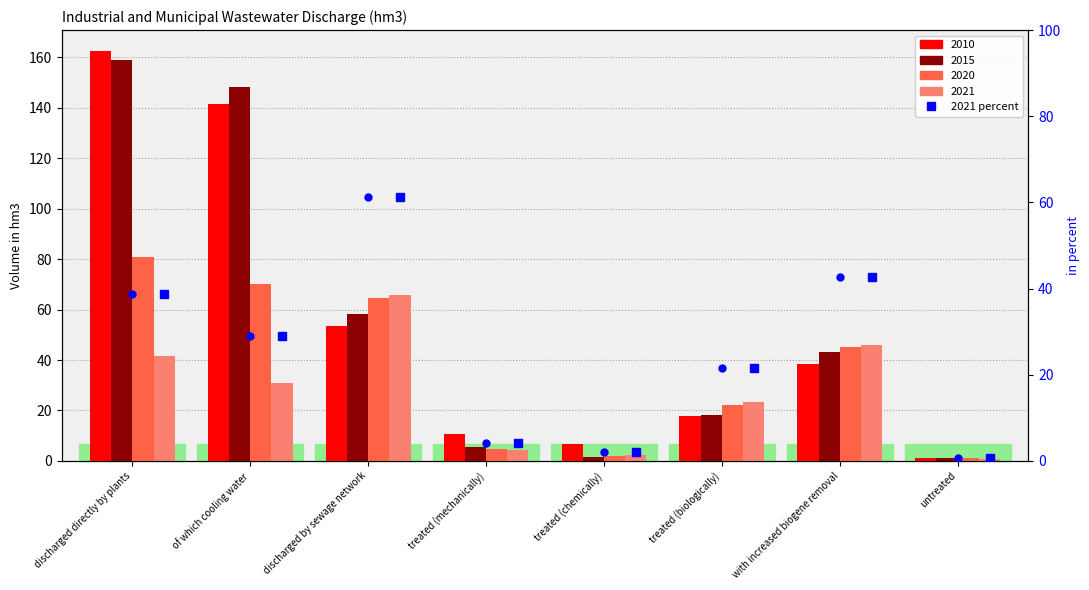

Reading left to right, extract all data points from this chart.

38.7	28.9	61.3	4.1	2.1	21.6	42.7	0.6